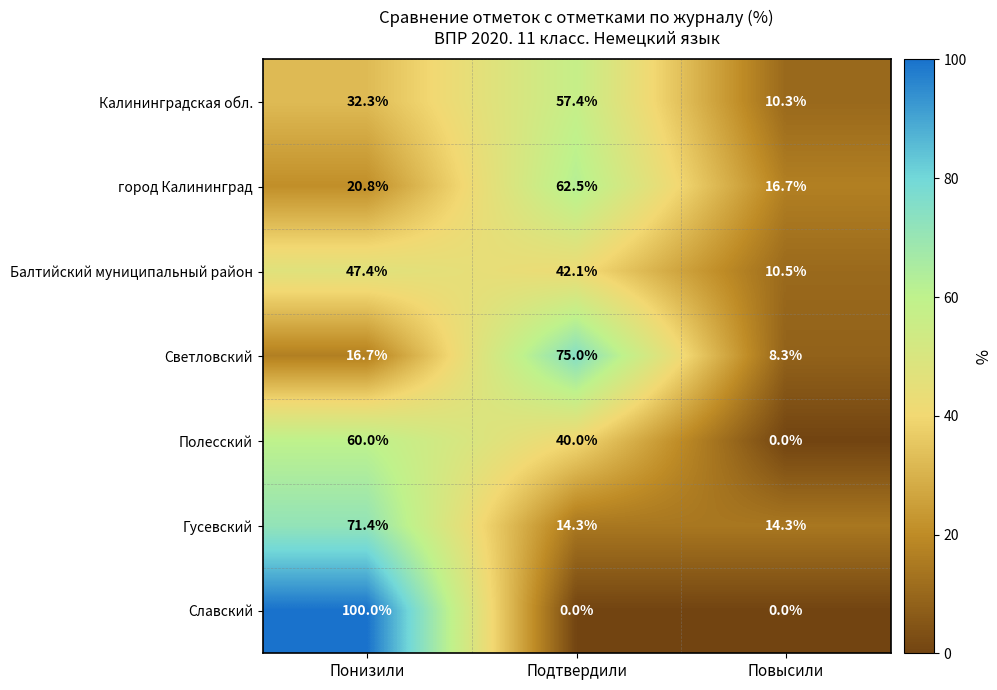

At how many categories does at least one series exceed 43?

2